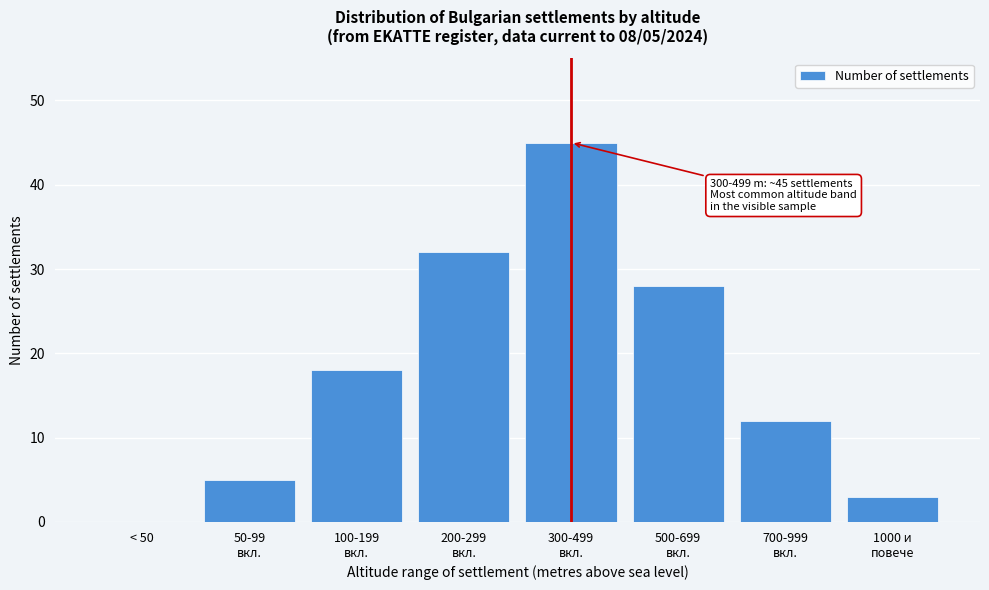

What is the greatest value displayed?

45